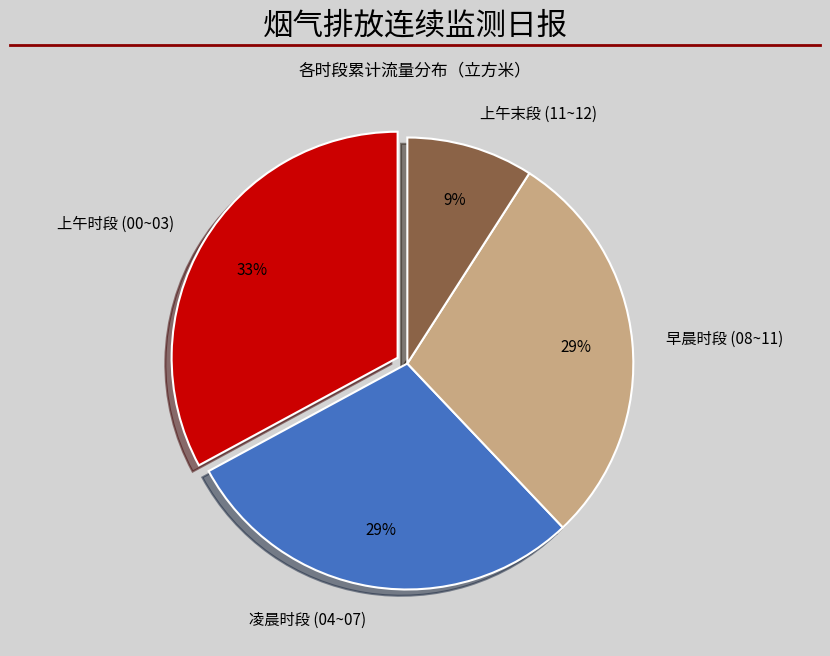

How many slices are in this pie chart?

4